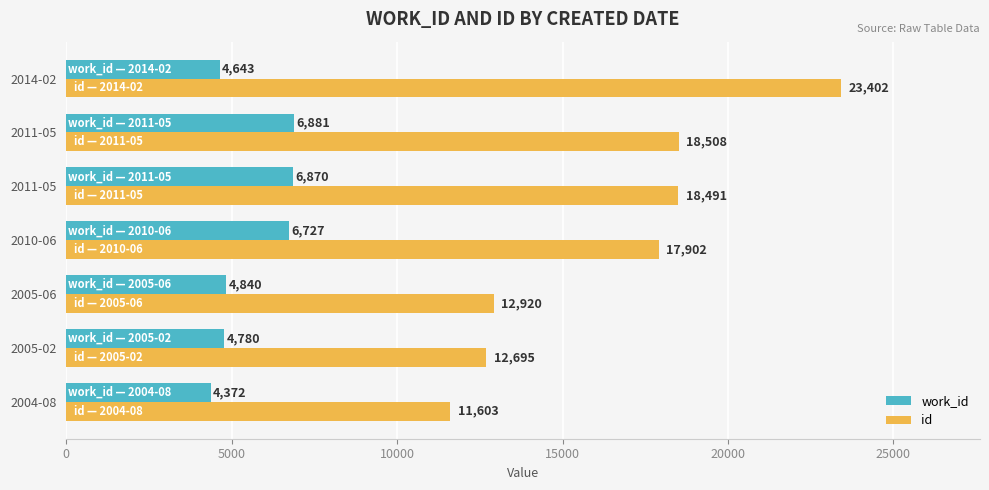

What is the difference between the second highest and minimum values in the work_id series?

2498